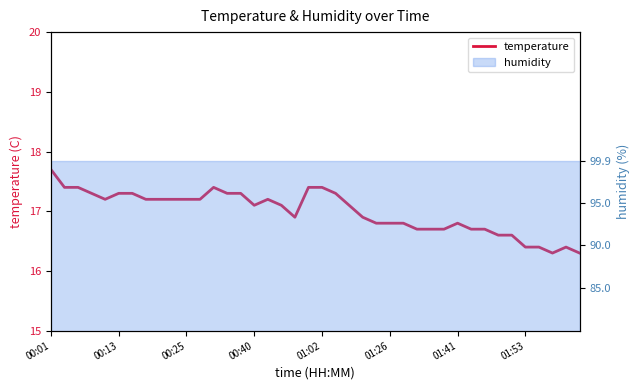

How many lines are shown in the chart?

1